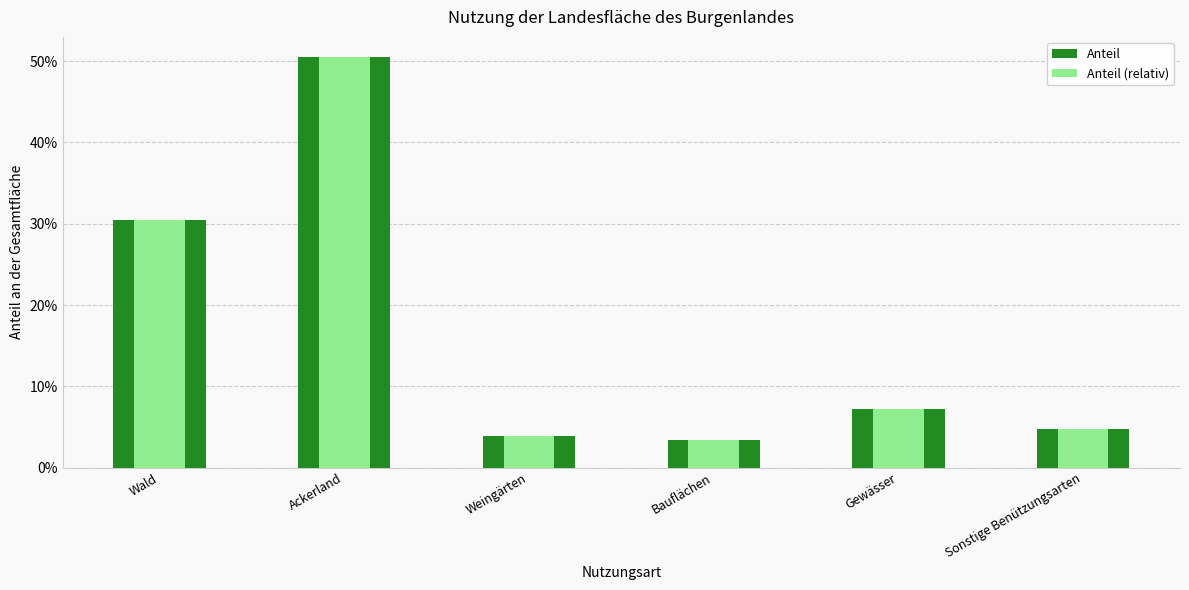

What is the sum of all Anteil (relativ) values?

1.0